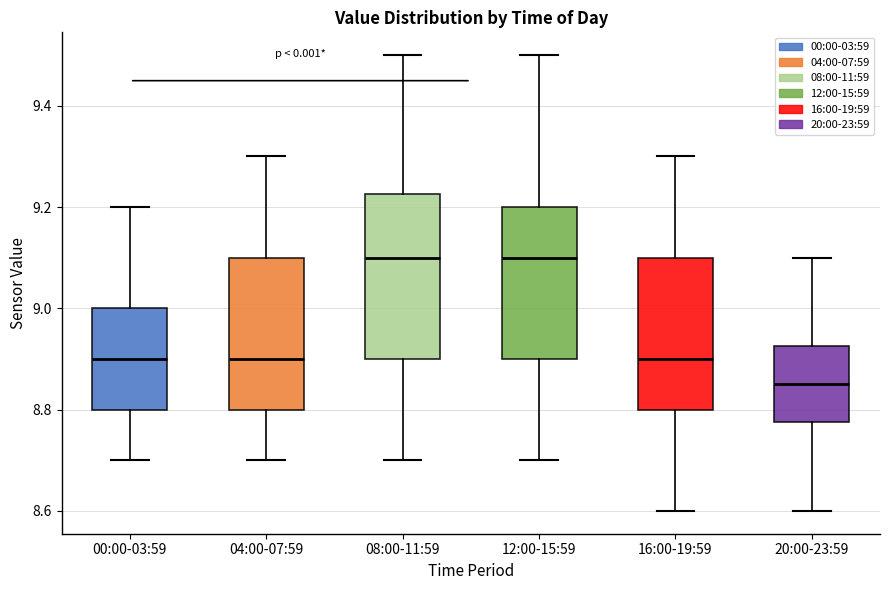

Reading left to right, read every box against the y-axis: the position of its median line, the range the box covers, and the ends of its whiskers. The values are not printed on the chart, so give them approximately, as read against the axis.

00:00-03:59: median 8.90, box 8.80 to 9.00, whiskers 8.70 to 9.20
04:00-07:59: median 8.90, box 8.80 to 9.10, whiskers 8.70 to 9.30
08:00-11:59: median 9.10, box 8.90 to 9.22, whiskers 8.70 to 9.50
12:00-15:59: median 9.10, box 8.90 to 9.20, whiskers 8.70 to 9.50
16:00-19:59: median 8.90, box 8.80 to 9.10, whiskers 8.60 to 9.30
20:00-23:59: median 8.86, box 8.78 to 8.92, whiskers 8.60 to 9.10